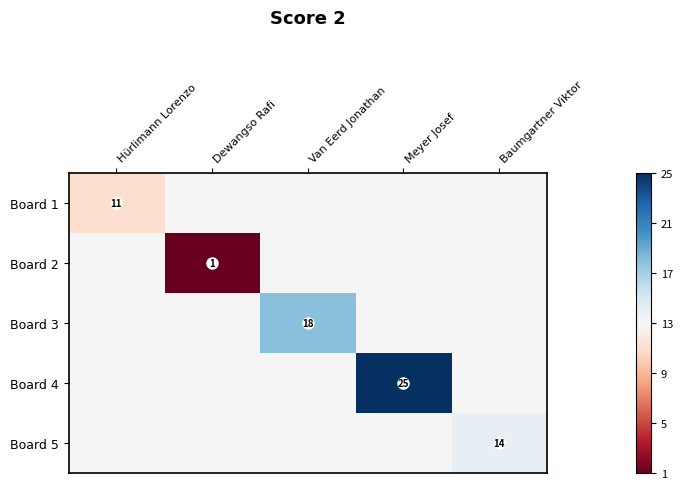

The Board 4 series shows 17 at Meyer Josef. True or false?

False